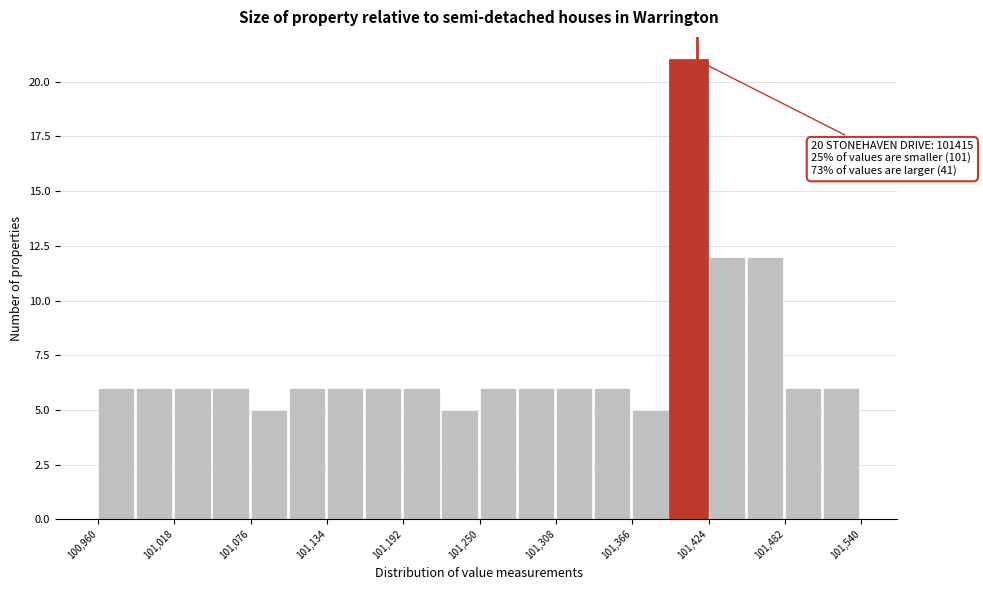

Read against the x-axis, roughly where is the centre of the tallest bar?

101410